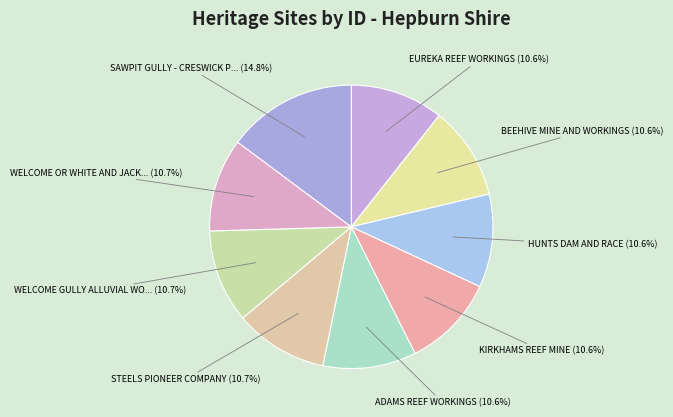

How many slices are in this pie chart?

9